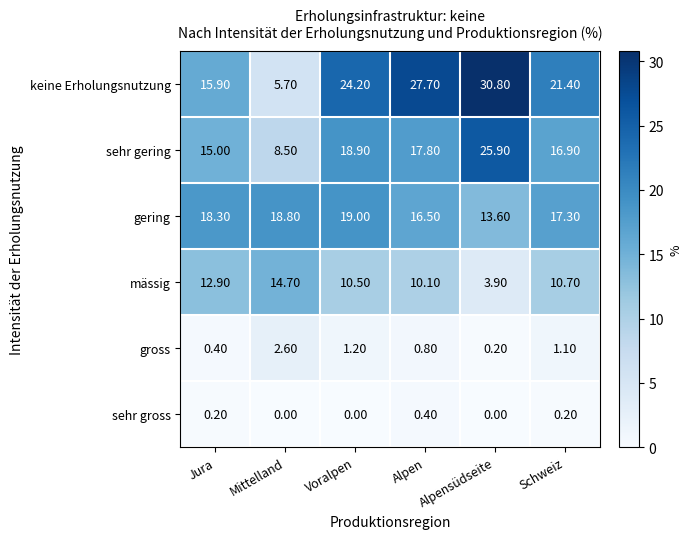

List the labels in order of keine Erholungsnutzung value, largest first.

Alpensüdseite, Alpen, Voralpen, Schweiz, Jura, Mittelland